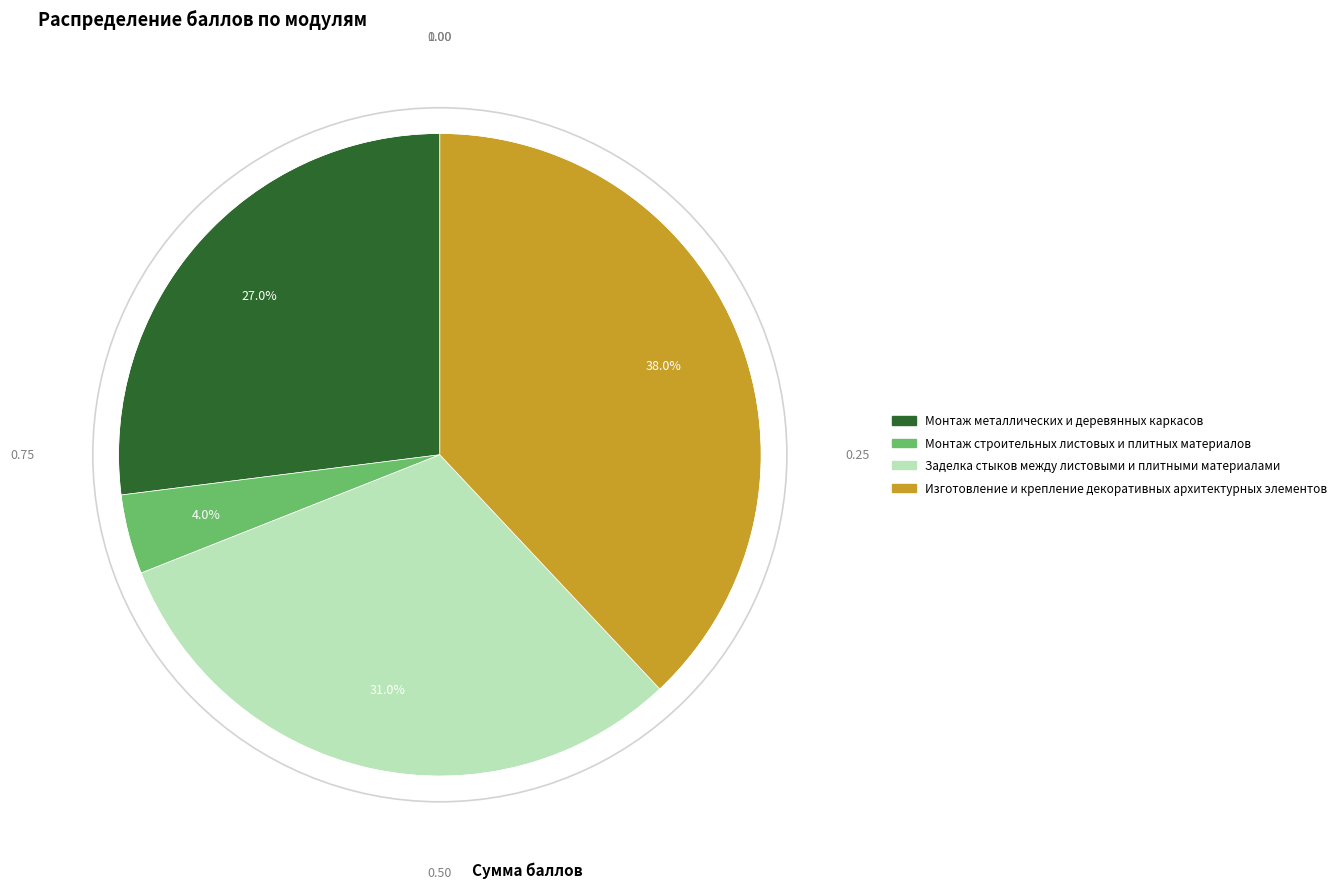

What is the ratio of the value at Монтаж строительных листовых и плитных материалов to the value at Монтаж металлических и деревянных каркасов?

0.1